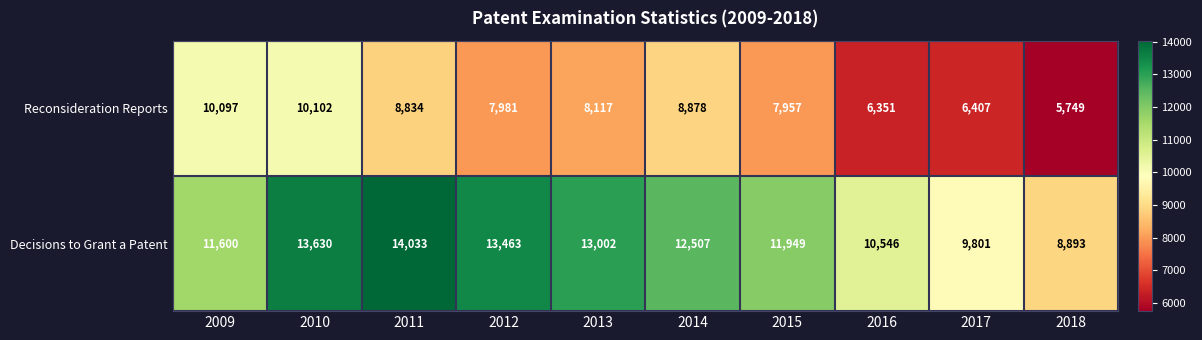

At how many categories does at least one series exceed 7128?

10